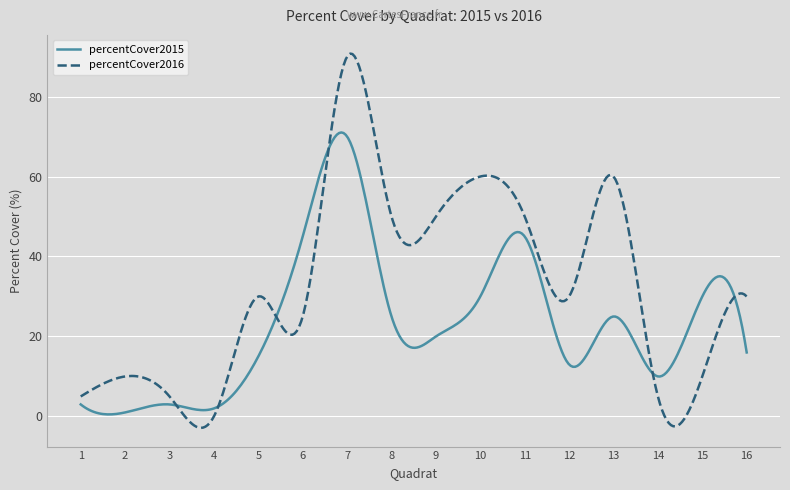

In percentCover2015, how many points are higher than both neighbors (excluding endpoints)?

5